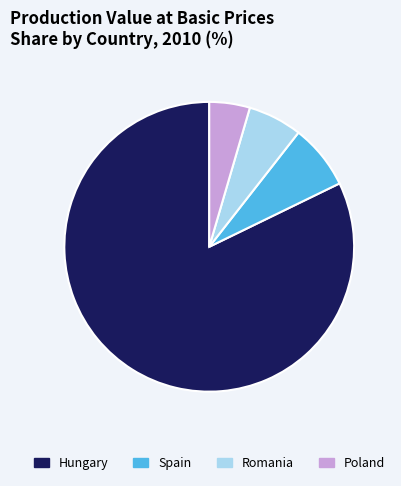

How many slices are in this pie chart?

4